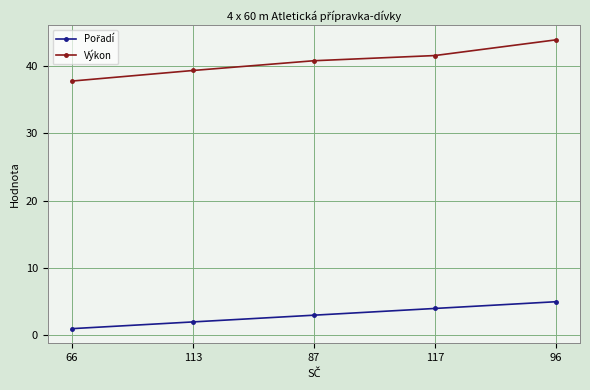

Rank the categories by Výkon value from highest to lowest.

96, 117, 87, 113, 66